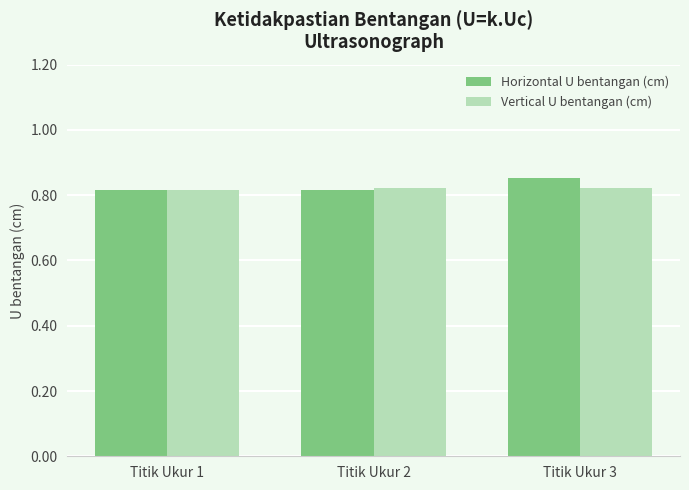

Count the Horizontal U bentangan (cm) values in the range 0 to 1.

3